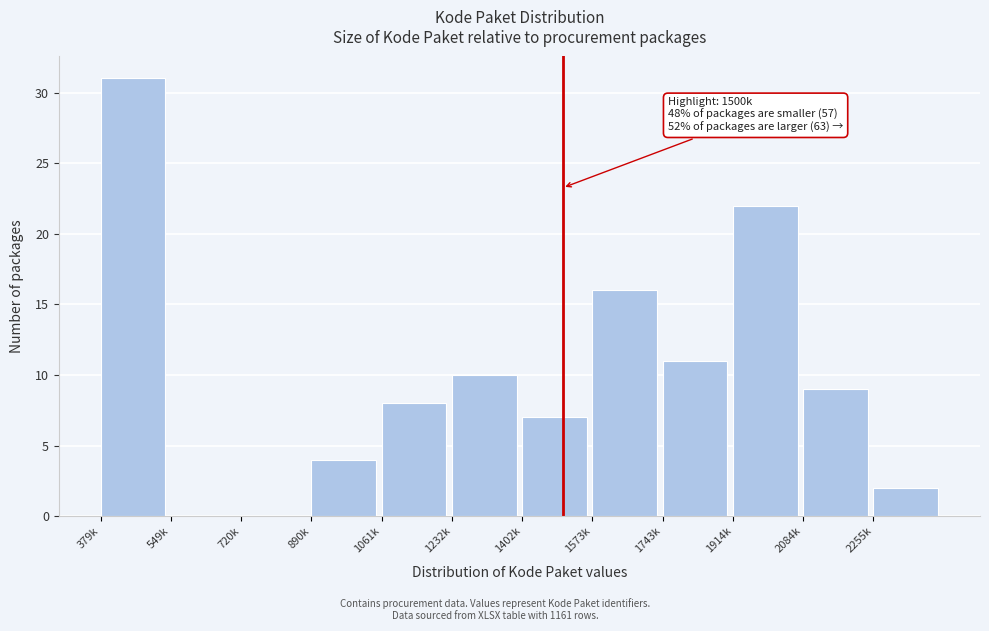

Reading left to right, list all the values displayed in this chart.

379k=31	549k=0	720k=0	890k=4	1061k=8	1232k=10	1402k=7	1573k=16	1743k=11	1914k=22	2084k=9	2255k=2